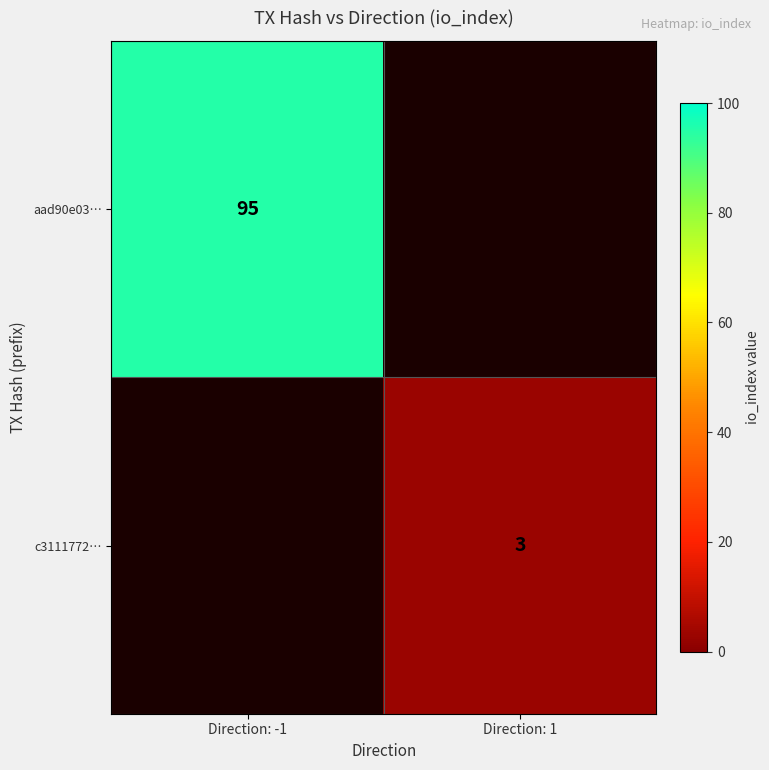

True or false: c3111772… has a value of 3 at Direction: 1.

True